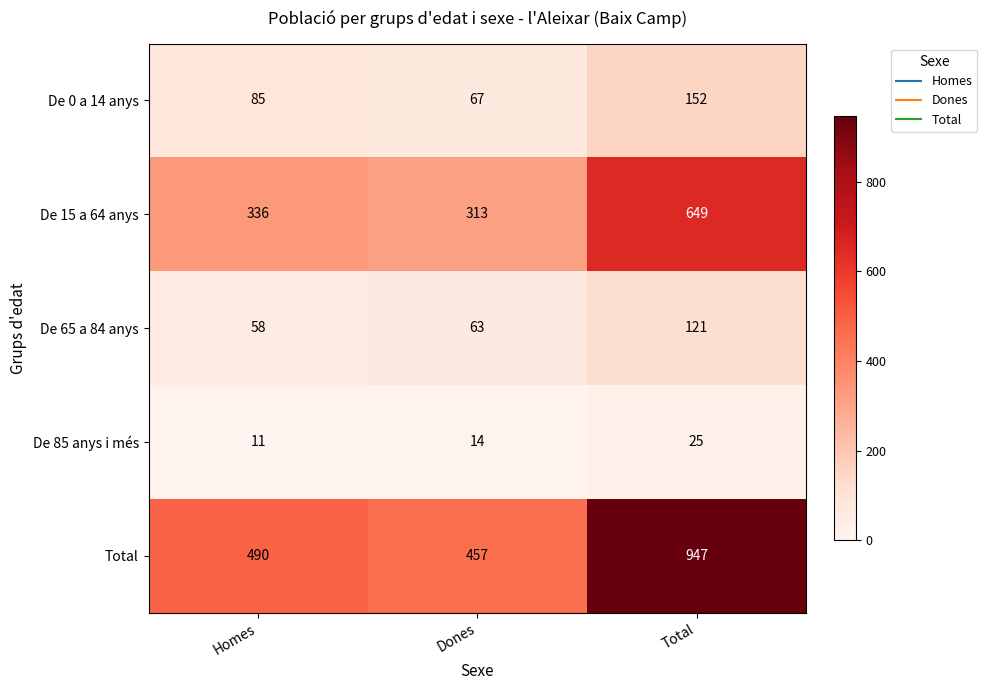

Is it true that De 85 anys i més equals 4 at Homes?

False